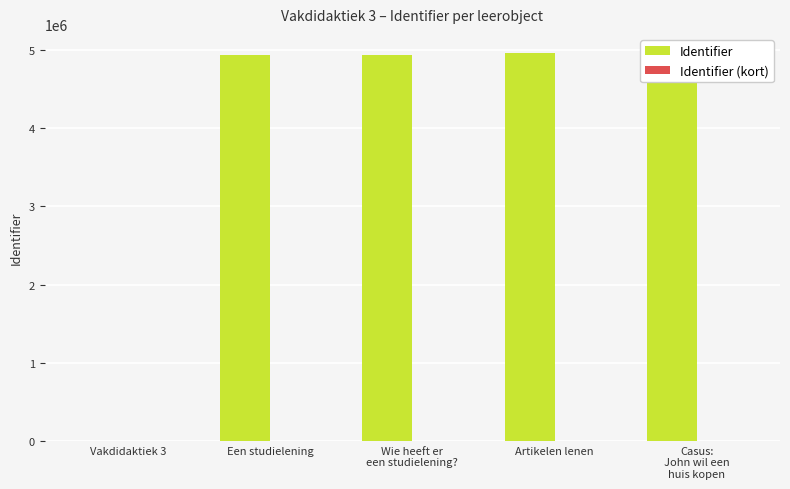

Which series has the widest spread of values?

Identifier